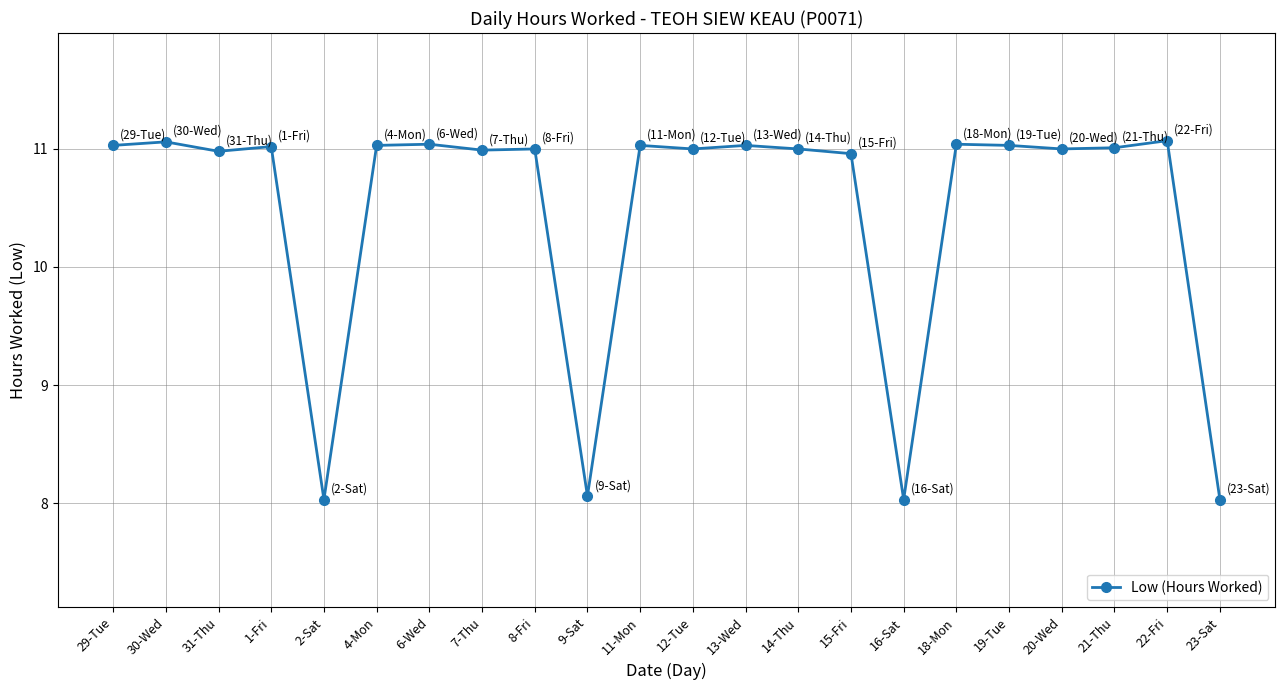

The chart shows a value of 3.6 at 29-Tue. True or false?

False